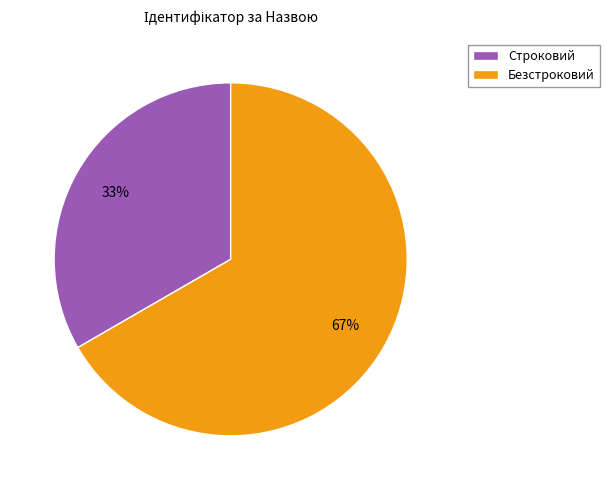

Which category has the smallest portion of the pie?

Строковий